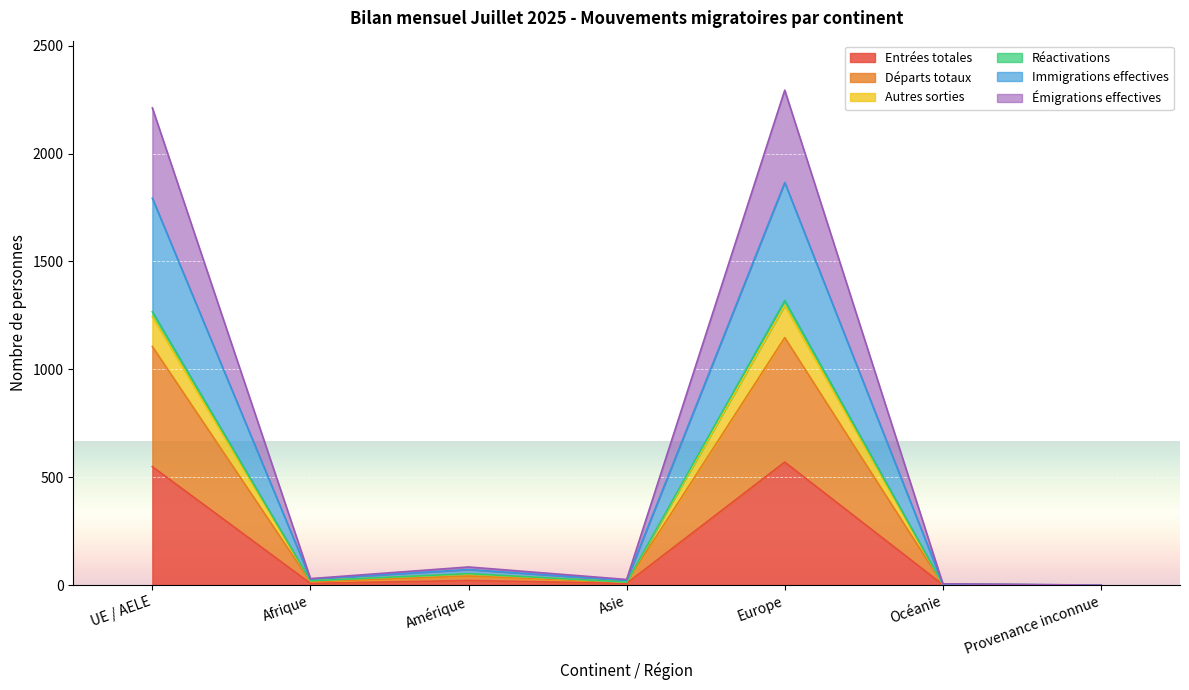

True or false: Entrées totales has a value of 170 at Europe.

False